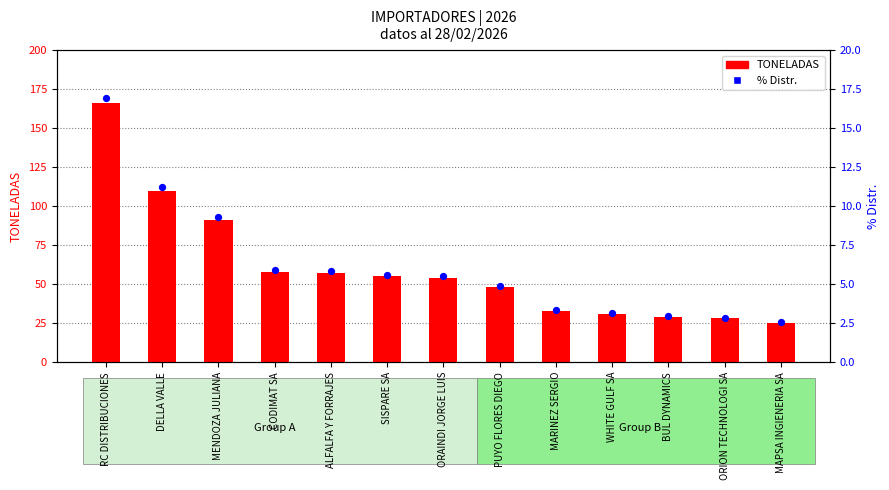

Which series contains the highest Y value?

TONELADAS